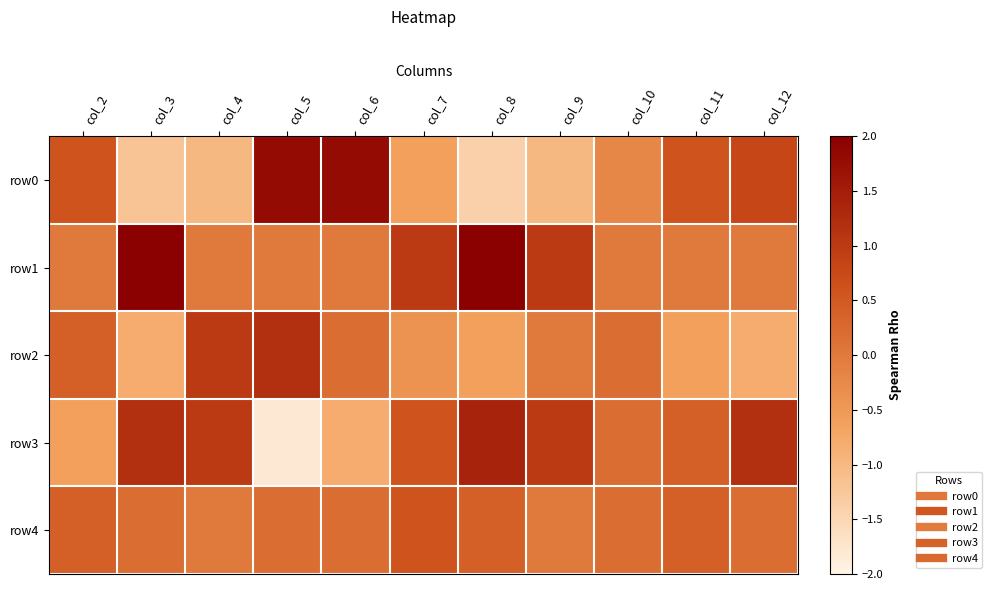

Which has a higher value, col_8 or col_5?

col_5